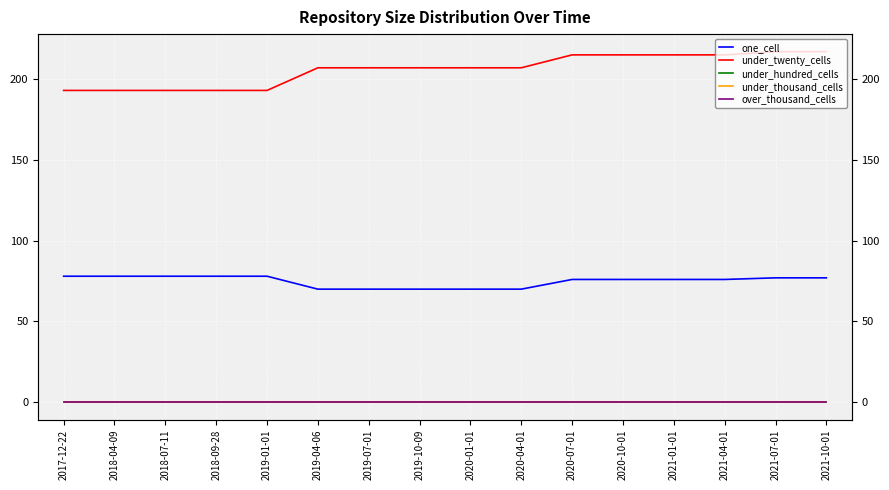

What is the label of the 14th point from the left?

2021-04-01